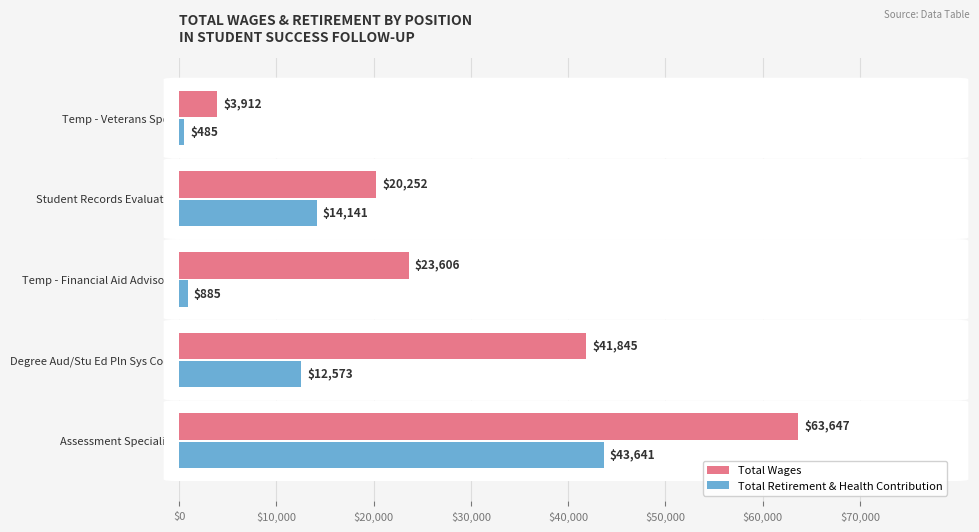

Rank the series by their maximum value, from lowest to highest.

Total Retirement & Health Contribution, Total Wages